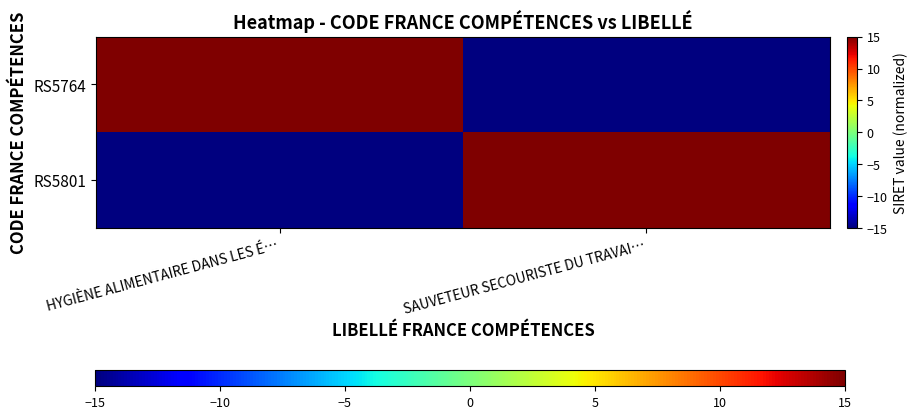

At which category does the chart reach its minimum across all series?

SAUVETEUR SECOURISTE DU TRAVAI…